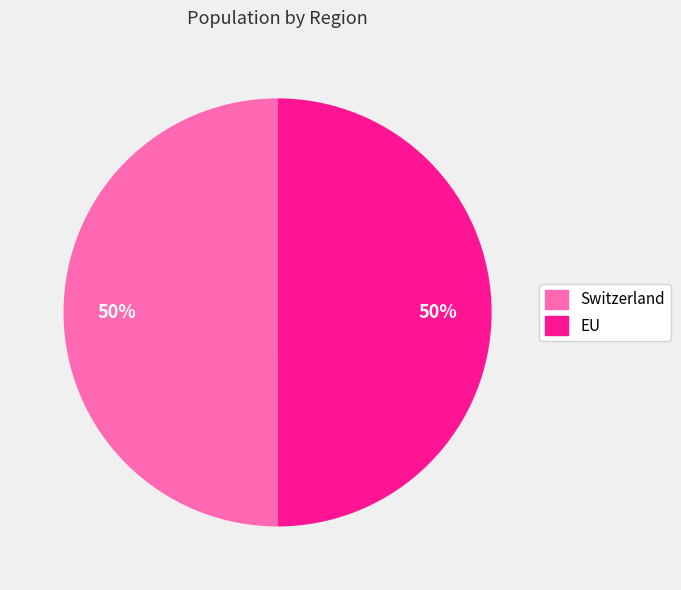

Do Switzerland and EU together represent more than half of the pie?

Yes